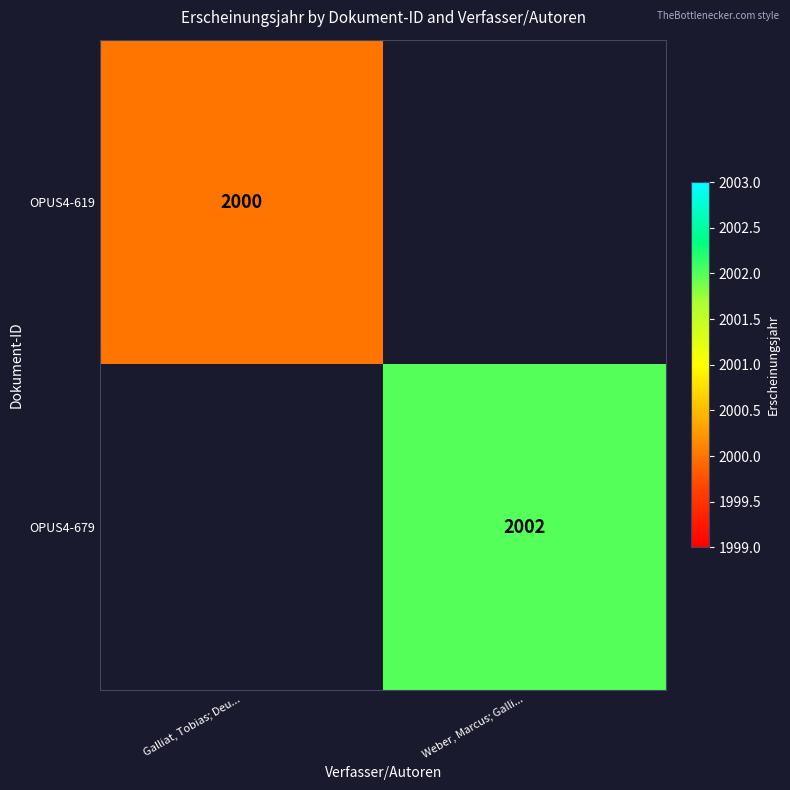

Is the value of OPUS4-679 at Weber, Marcus; Galli... greater than the value of OPUS4-619 at Galliat, Tobias; Deu...?

Yes